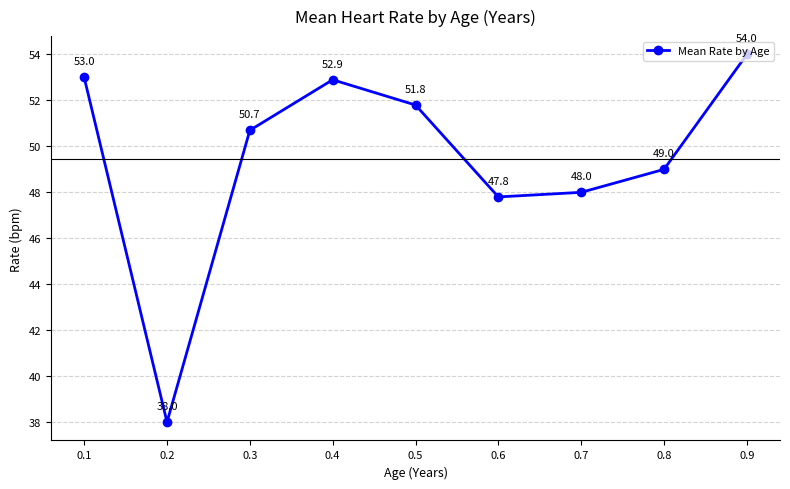

How many data points are above 50?

5